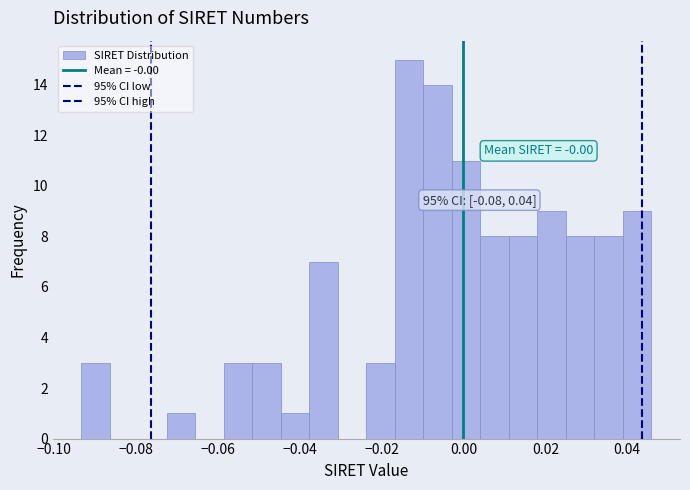

Around what value on the x-axis is the tallest bar? Give the approximate position of its centre, as read against the axis.

-0.014